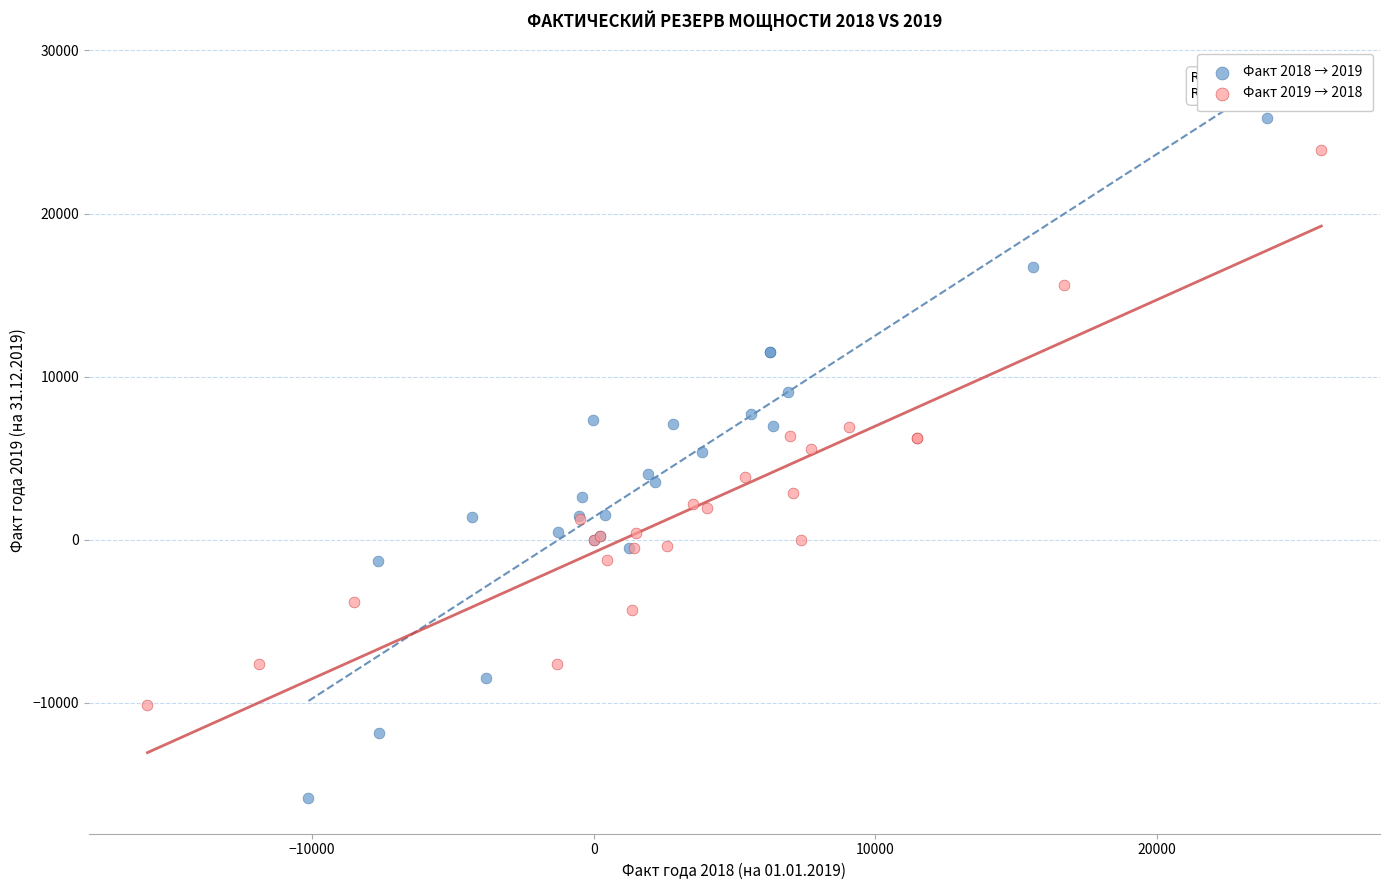

What are all the series names shown in the legend?

Факт 2018 → 2019, Факт 2019 → 2018